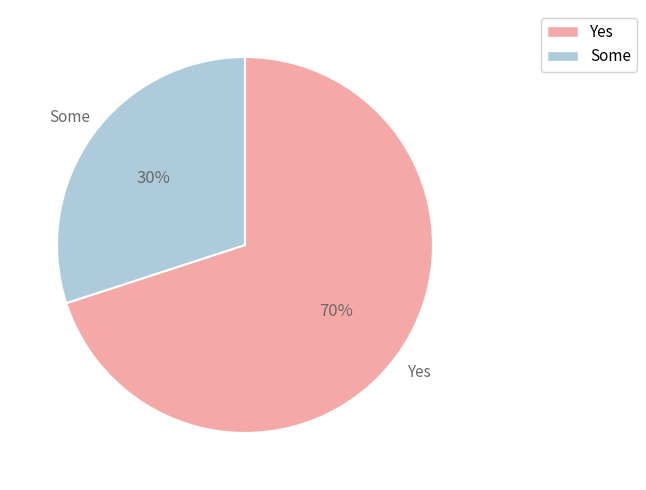

What is the ratio of the value at Some to the value at Yes?

0.4